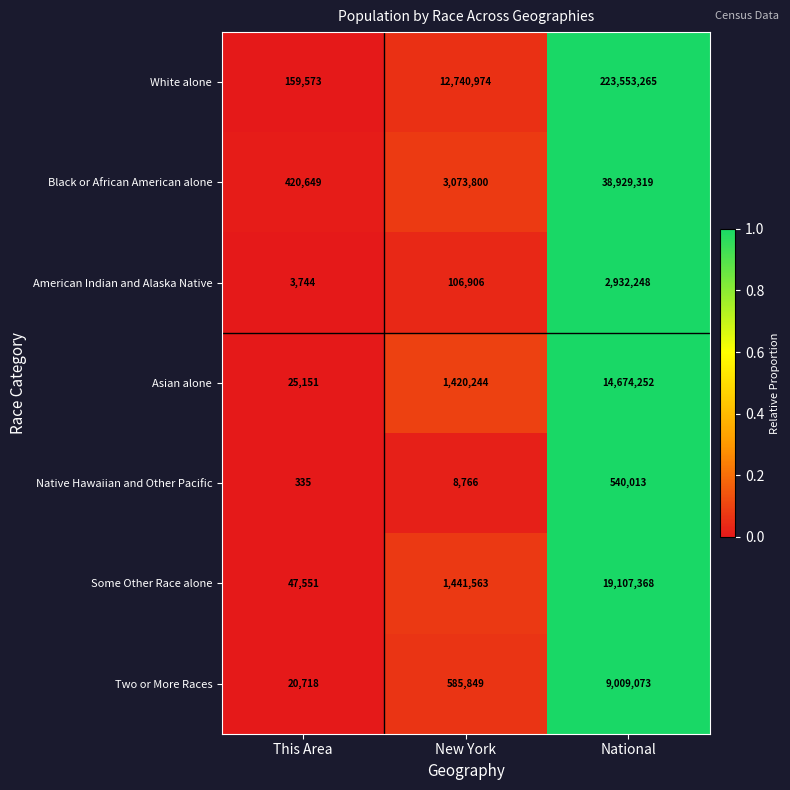

What is the total value across all series at New York?

19378102